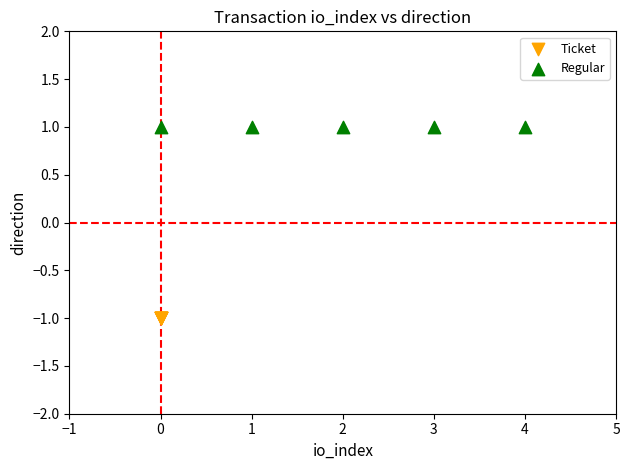

Which series contains the lowest Y value?

Ticket